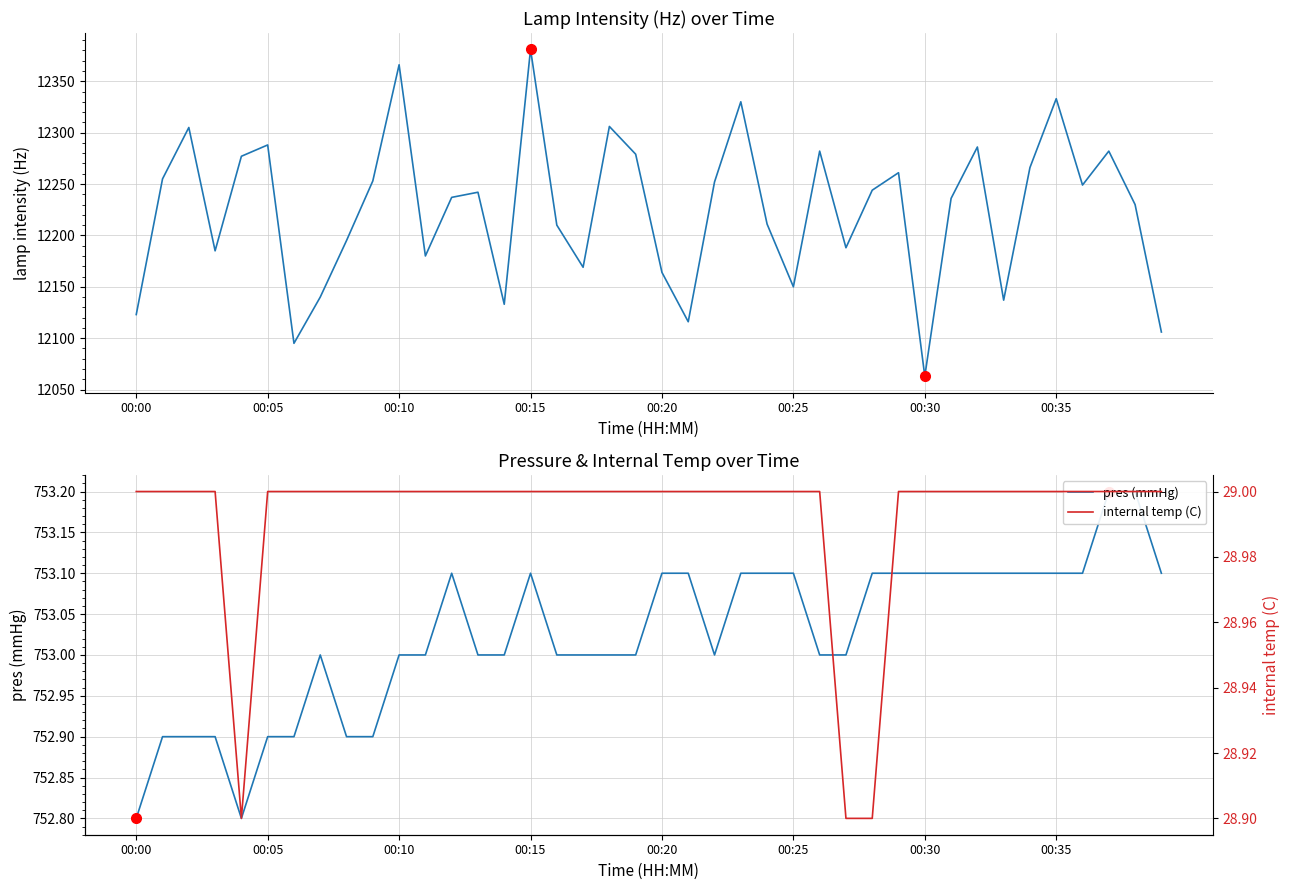

How many interior local valleys does the lamp intensity (Hz) series have?

11